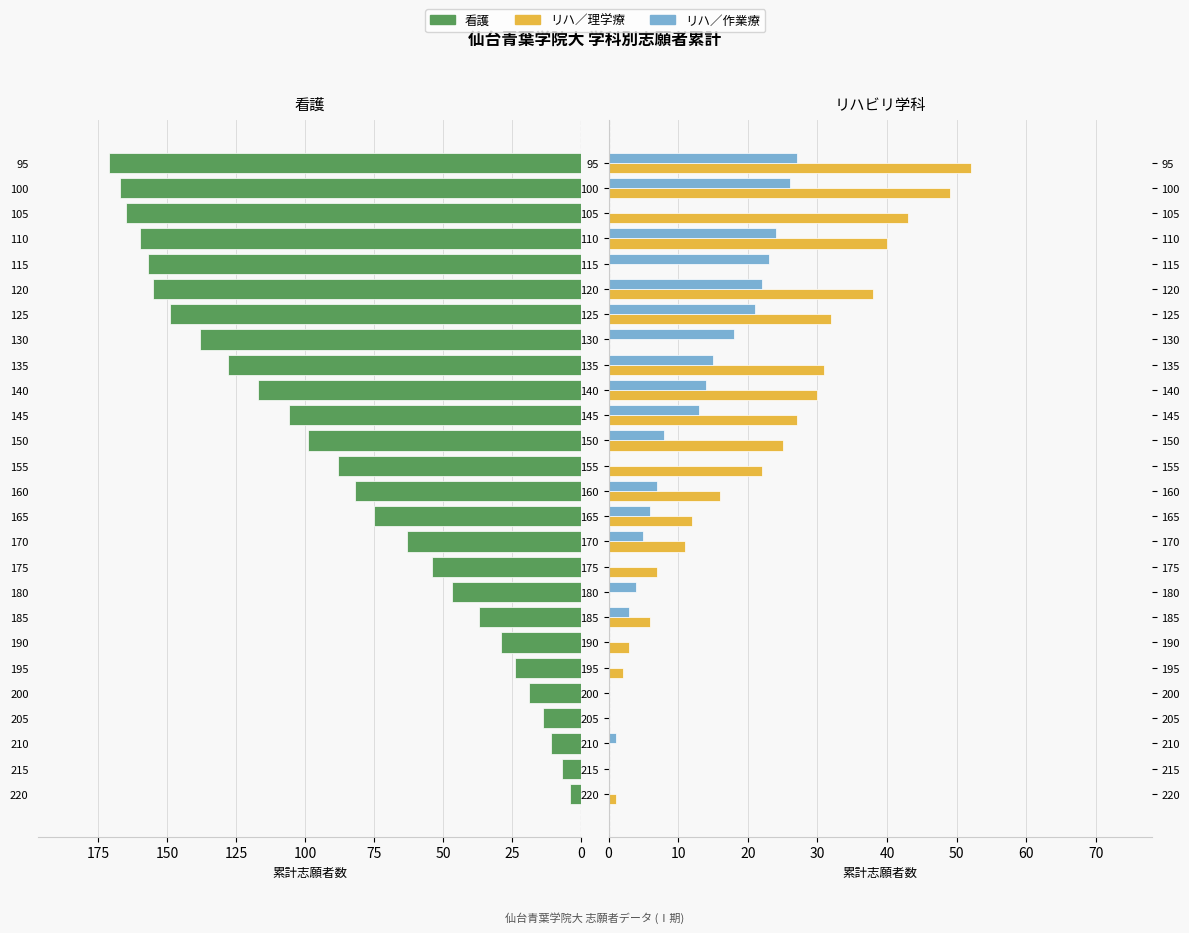

Reading left to right, what are all the values shown in this chart?

看護: 4	7	11	14	19	24	29	37	47	54	63	75	82	88	99	106	117	128	138	149	155	157	160	165	167	171
リハ／理学療: 1	0	0	0	0	2	3	6	0	7	11	12	16	22	25	27	30	31	0	32	38	0	40	43	49	52
リハ／作業療: 0	0	1	0	0	0	0	3	4	0	5	6	7	0	8	13	14	15	18	21	22	23	24	0	26	27